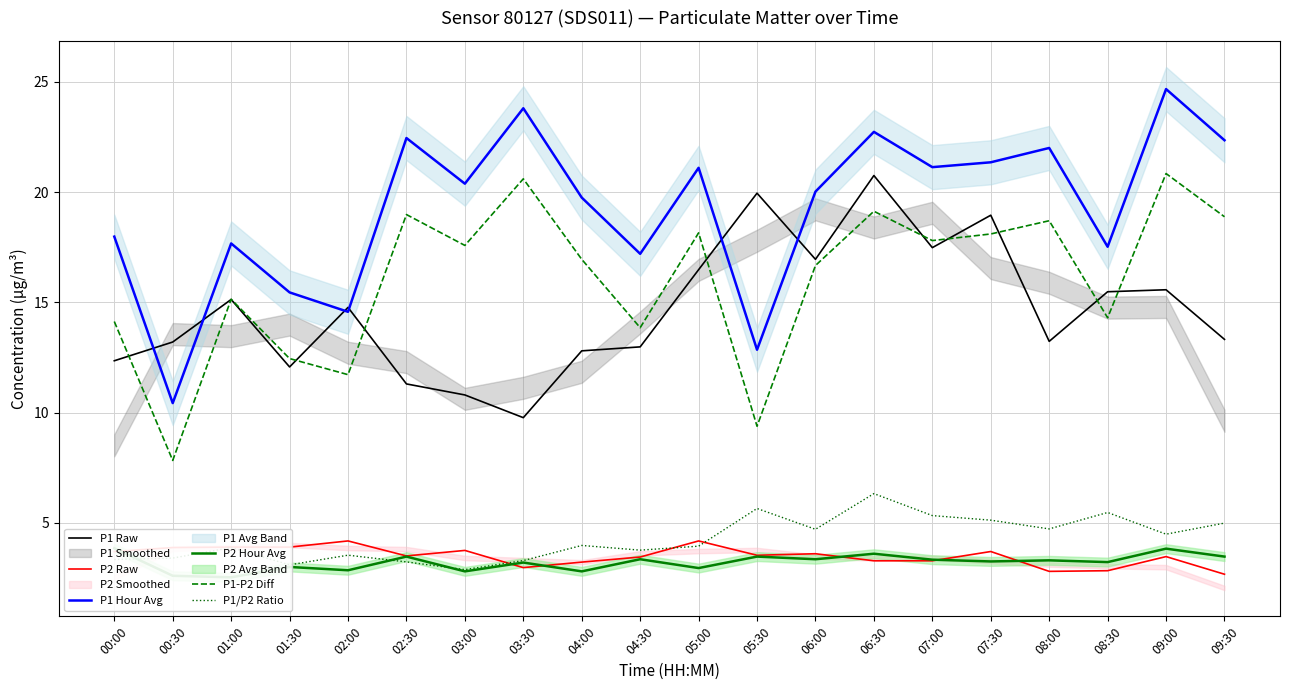

True or false: P1 Raw and P2 Raw cross at least once.

False